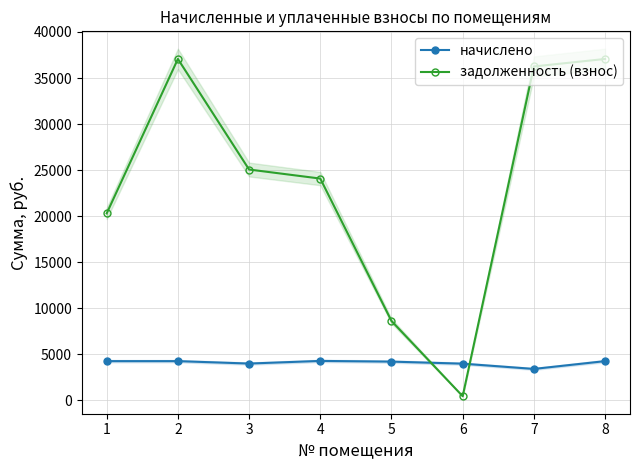

Is this an area chart (filled region under the line)?

No